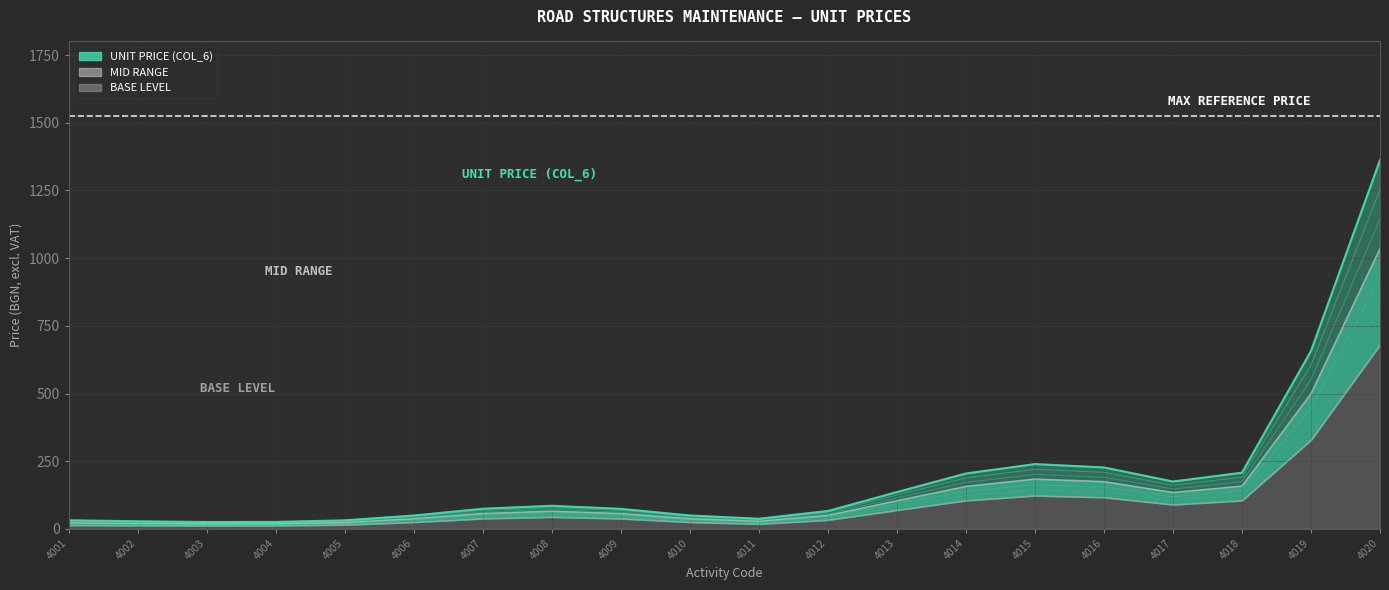

Rank the series at 4019 from highest to lowest value.

Unit Price (col_6), Mid Range, Base Level